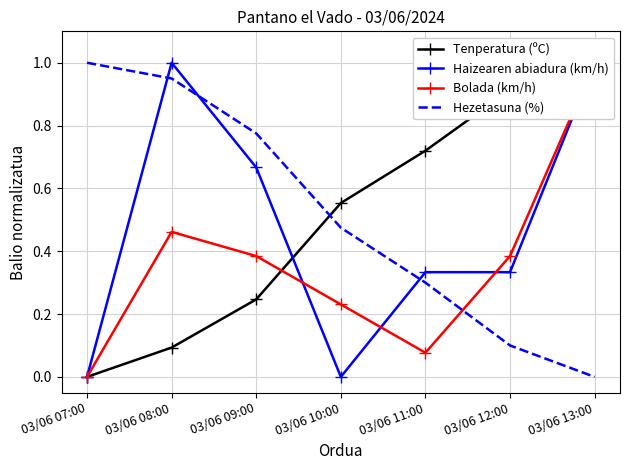

Reading right to left, list all the values displayed in this chart.

Tenperatura (ºC): 03/06 13:00=1.0	03/06 12:00=0.9	03/06 11:00=0.7	03/06 10:00=0.6	03/06 09:00=0.2	03/06 08:00=0.1	03/06 07:00=0.0
Haizearen abiadura (km/h): 03/06 13:00=1.0	03/06 12:00=0.3	03/06 11:00=0.3	03/06 10:00=0.0	03/06 09:00=0.7	03/06 08:00=1.0	03/06 07:00=0.0
Bolada (km/h): 03/06 13:00=1.0	03/06 12:00=0.4	03/06 11:00=0.1	03/06 10:00=0.2	03/06 09:00=0.4	03/06 08:00=0.5	03/06 07:00=0.0
Hezetasuna (%): 03/06 13:00=0.0	03/06 12:00=0.1	03/06 11:00=0.3	03/06 10:00=0.5	03/06 09:00=0.8	03/06 08:00=0.9	03/06 07:00=1.0